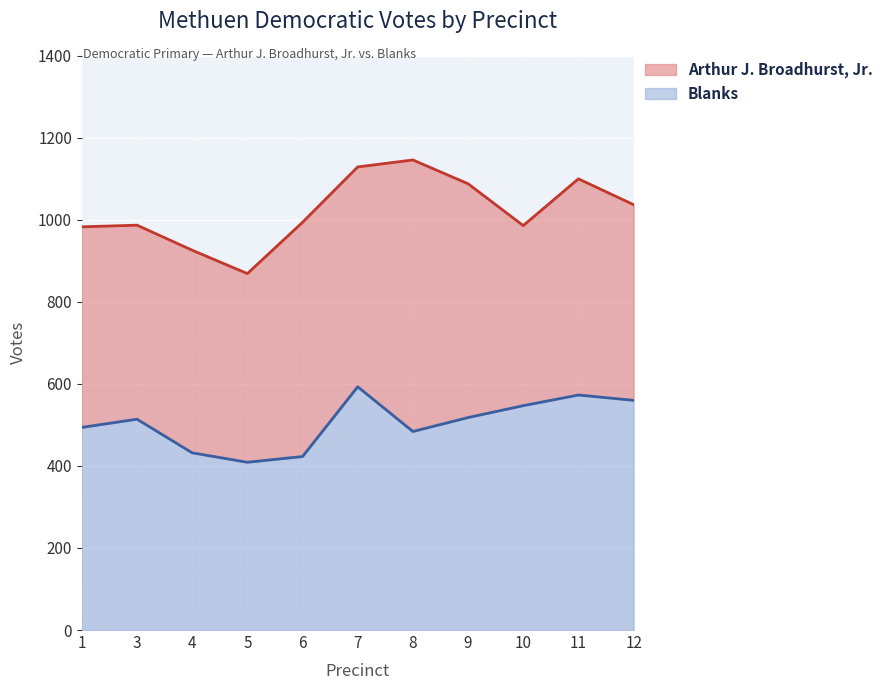

Reading left to right, transcribe all the data shown in this chart.

Arthur J. Broadhurst, Jr.: 1=983	3=987	4=926	5=869	6=994	7=1129	8=1146	9=1088	10=986	11=1100	12=1037
Blanks: 1=494	3=514	4=432	5=409	6=423	7=593	8=484	9=518	10=547	11=573	12=560